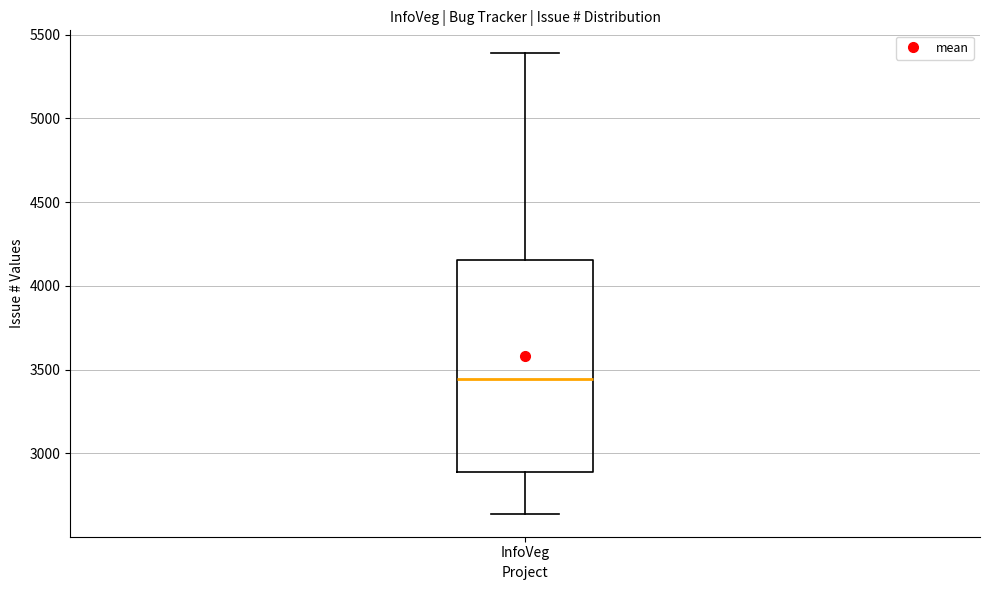

Where does the lower whisker of the box for InfoVeg end on the y-axis? The values are not printed on the chart, so give them approximately, as read against the axis.

2650